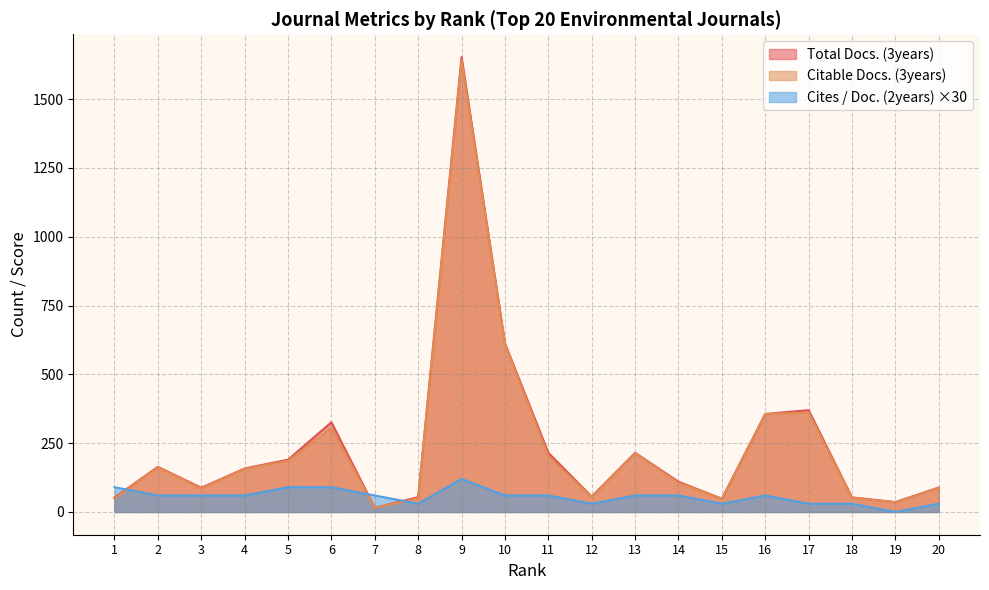

At which category does the chart reach its peak across all series?

9